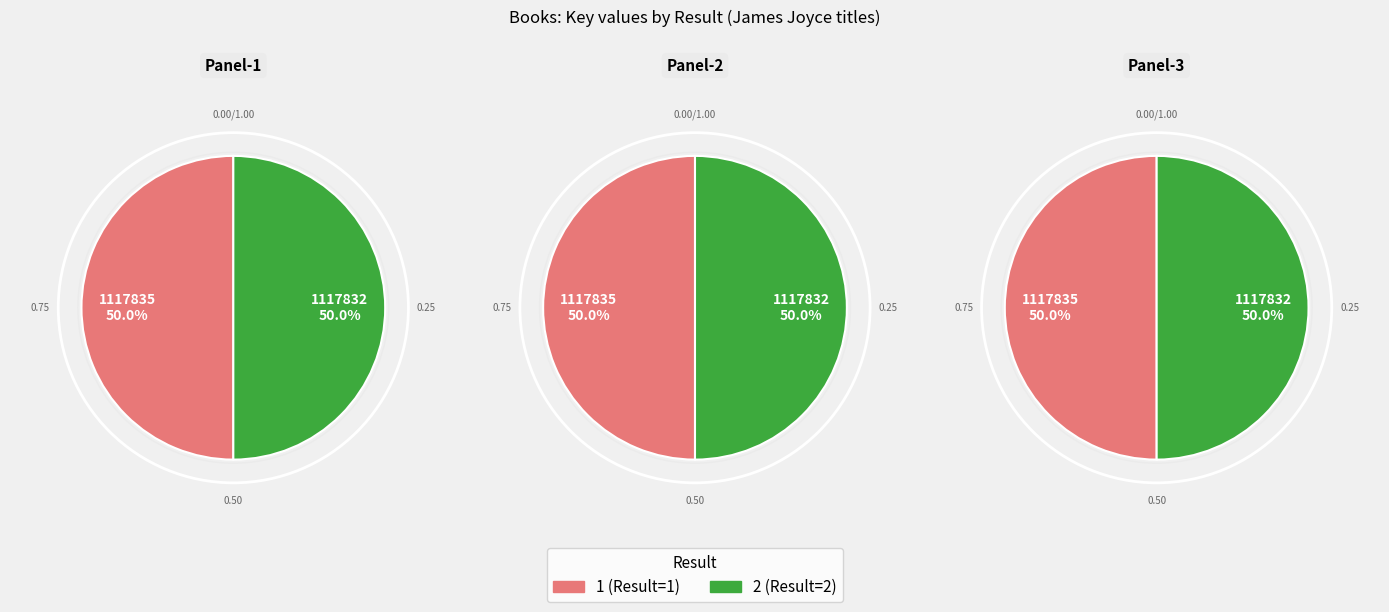

Rank the categories by value from highest to lowest.

1, 2, 